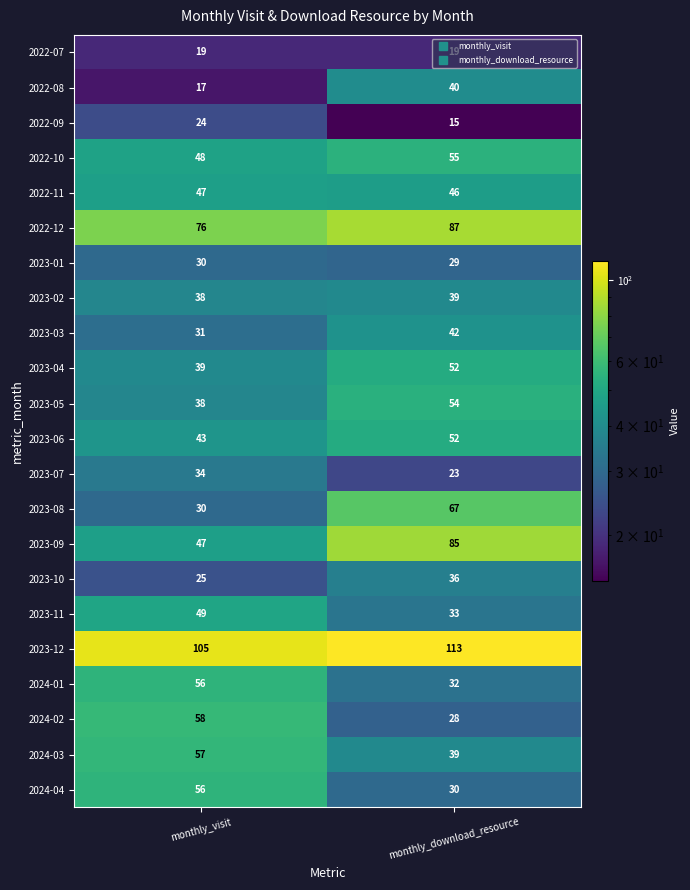

What is the difference between the highest and lowest values at monthly_download_resource?

98